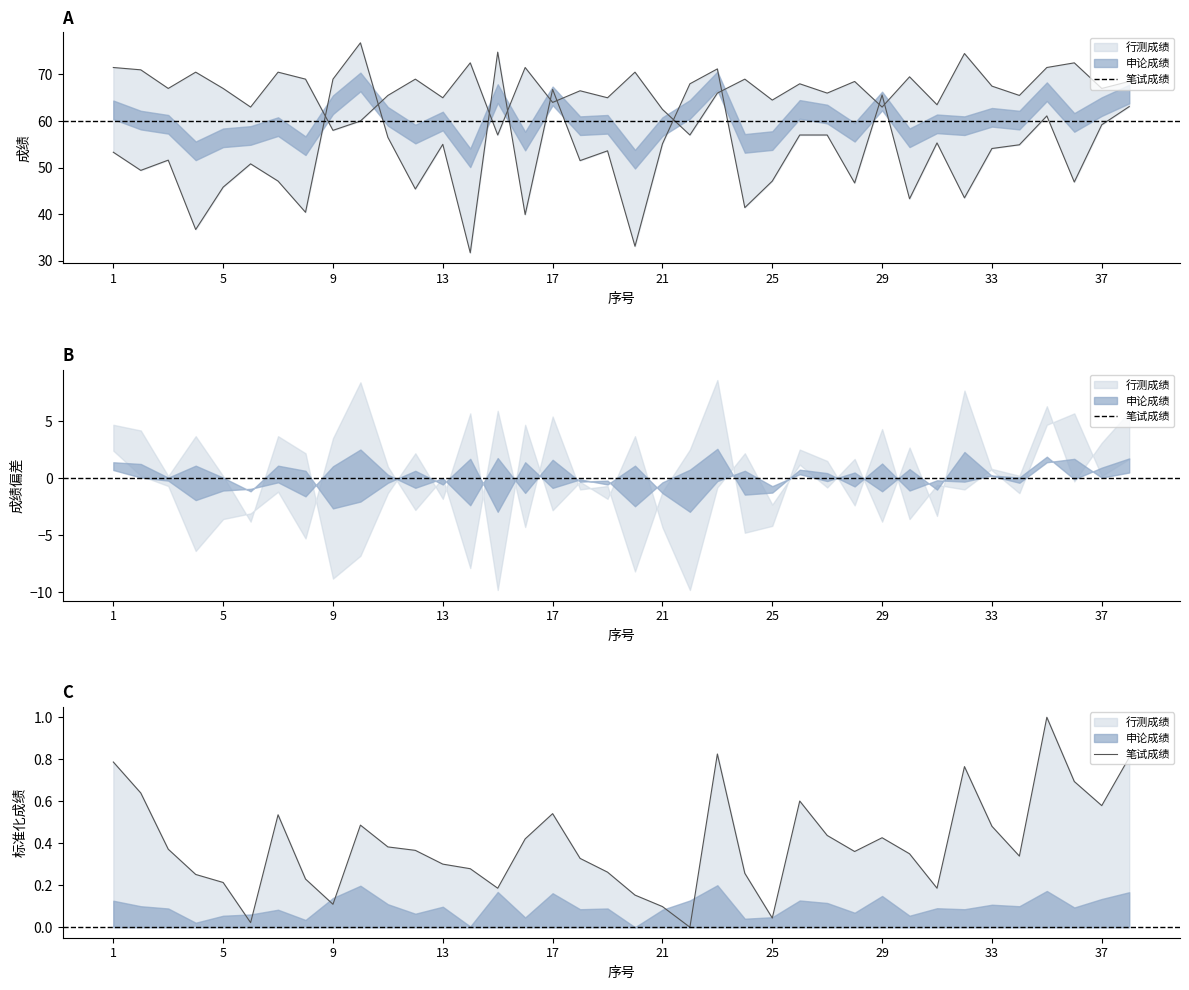

Reading left to right, transcribe all the data shown in this chart.

0.8	0.6	0.4	0.3	0.2	0.0	0.5	0.2	0.1	0.5	0.4	0.4	0.3	0.3	0.2	0.4	0.5	0.3	0.3	0.2	0.1	0.0	0.8	0.3	0.0	0.6	0.4	0.4	0.4	0.3	0.2	0.8	0.5	0.3	1.0	0.7	0.6	0.8